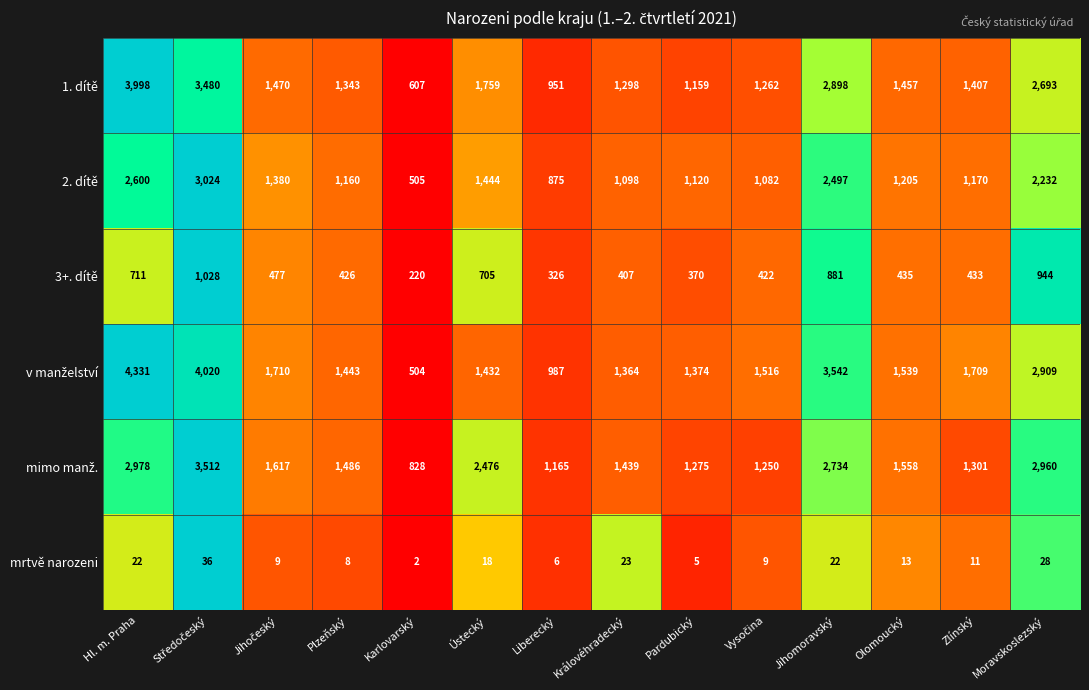

At how many categories does at least one series exceed 1952?

5